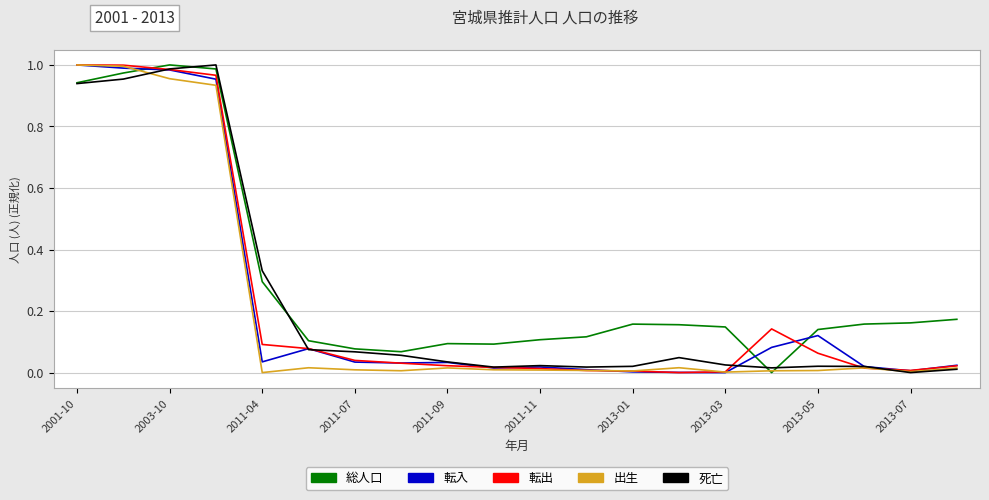

At how many categories does at least one series exceed 0?

20